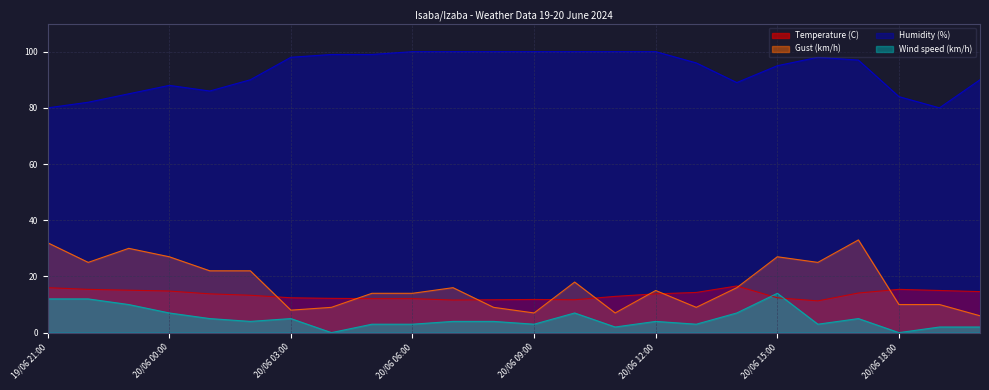

How many lines are shown in the chart?

4